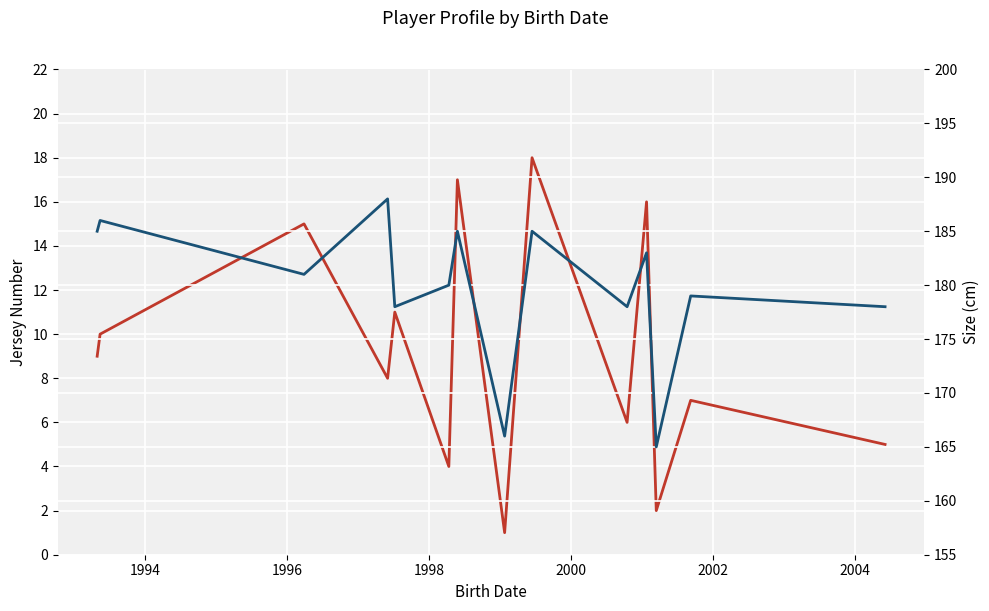

Is it true that Jersey No equals 7 at 13?

False